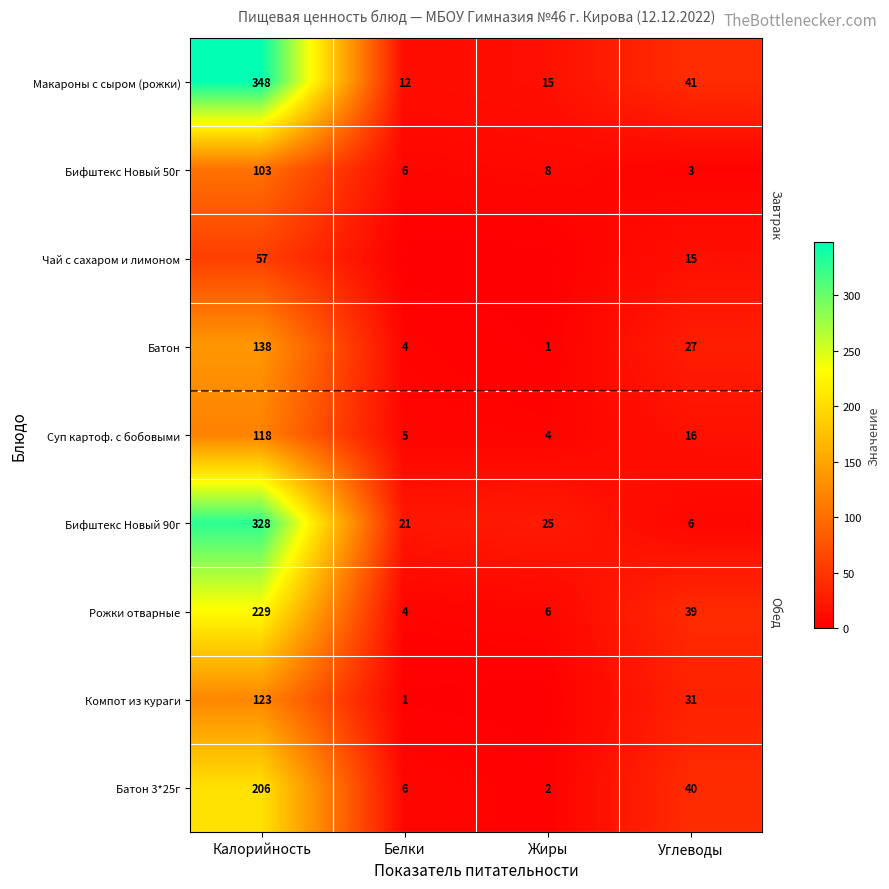

Where is Батон nearest to the value 69?

Углеводы